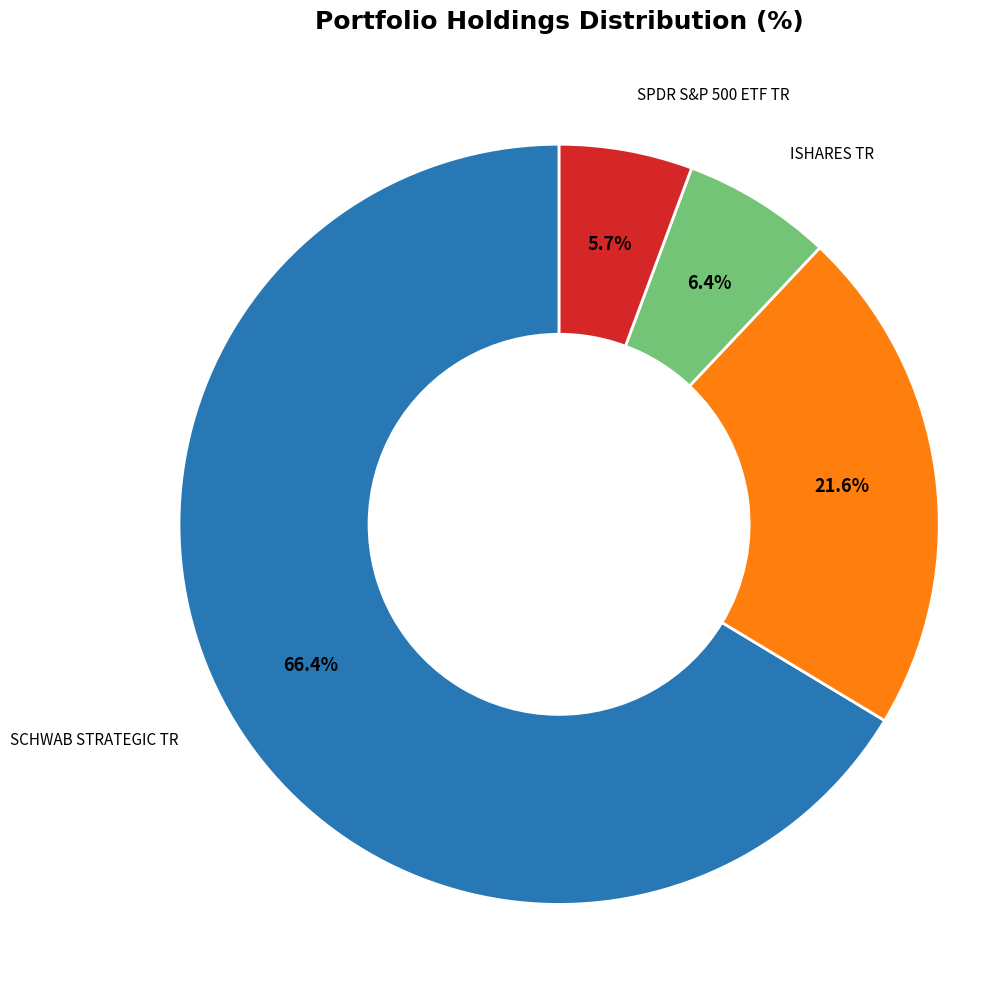

Which slice represents more than half of the pie?

SCHWAB STRATEGIC TR